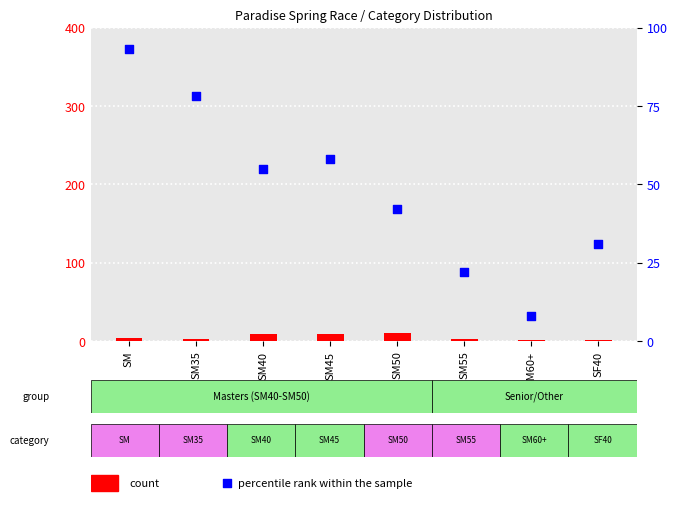

Which series has the largest Y range (max minus min)?

percentile rank within the sample